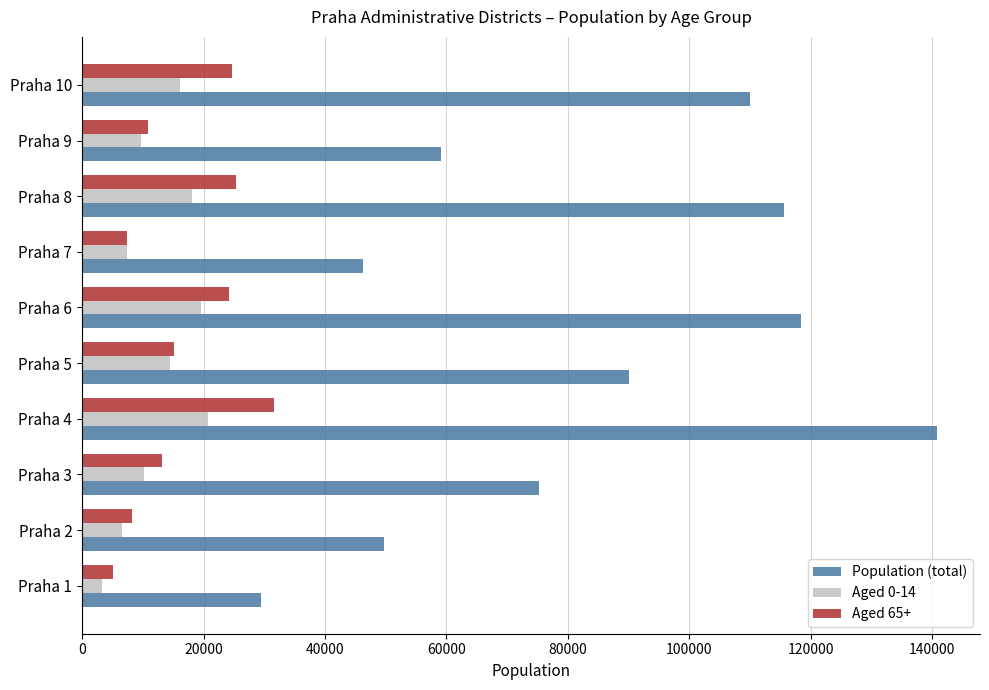

Which series changed the most between Praha 2 and Praha 5?

Population (total)